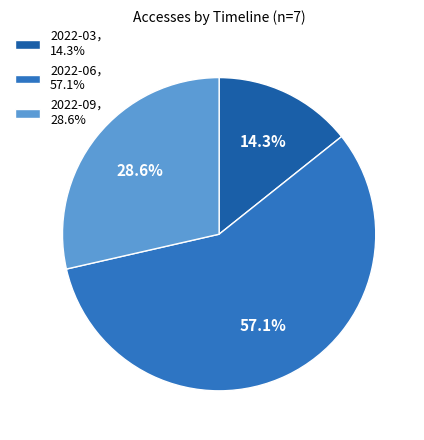

Approximately how many times larger is the value at 2022-06， 57.1% compared to 2022-09， 28.6%?

2.0